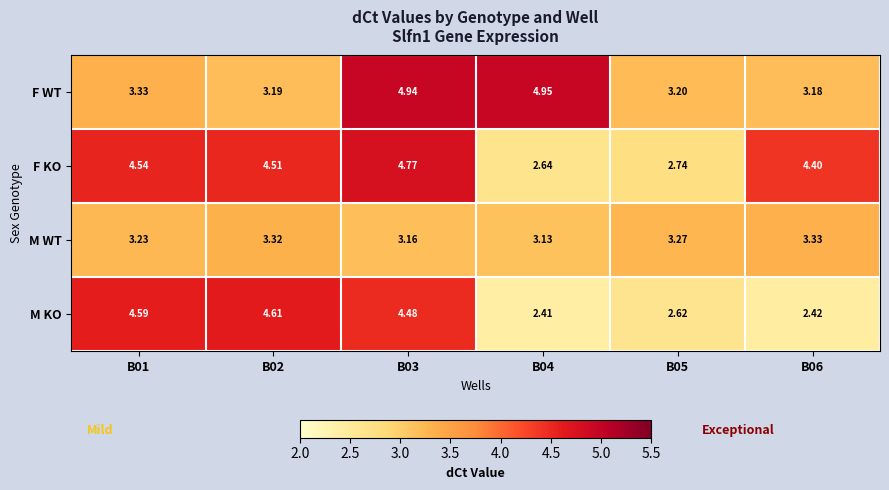

At B05, list the series in order from largest to smallest.

M WT, F WT, F KO, M KO